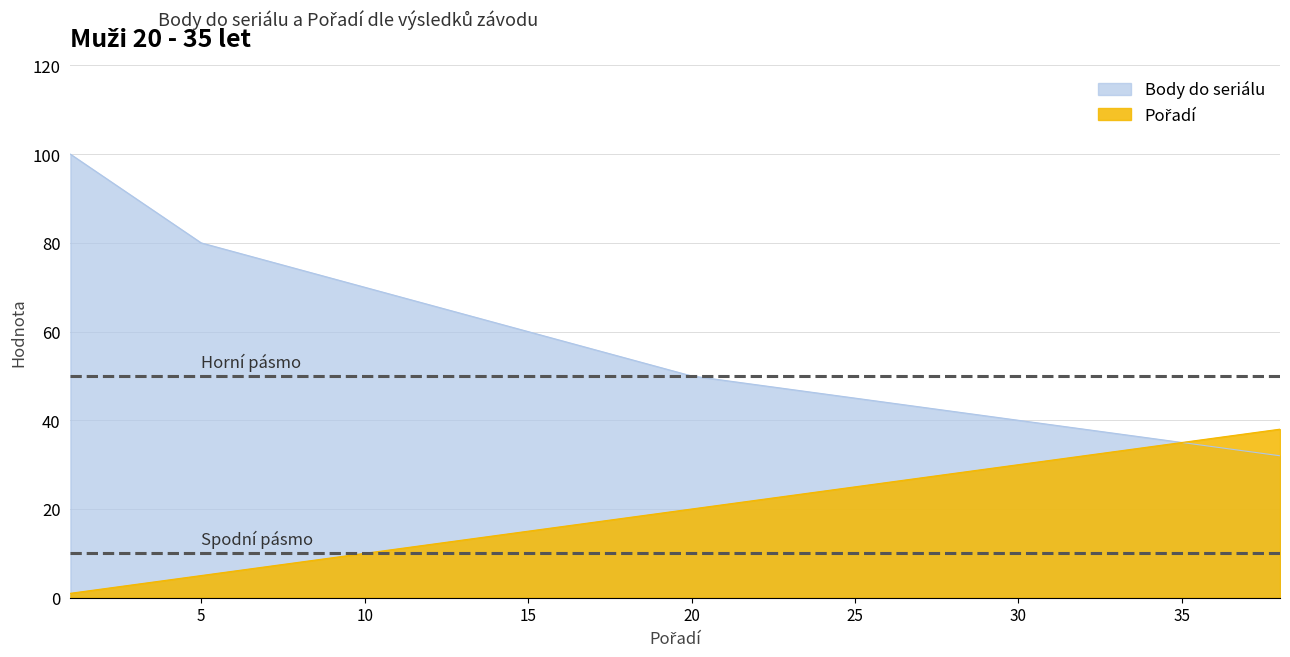

Is the value of Body do seriálu at 8 greater than the value of Pořadí at 27?

Yes